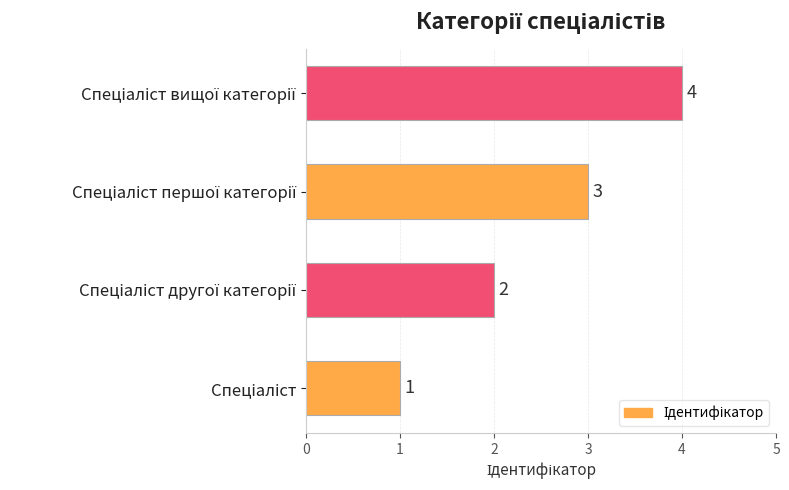

What is the sum of all values?

10